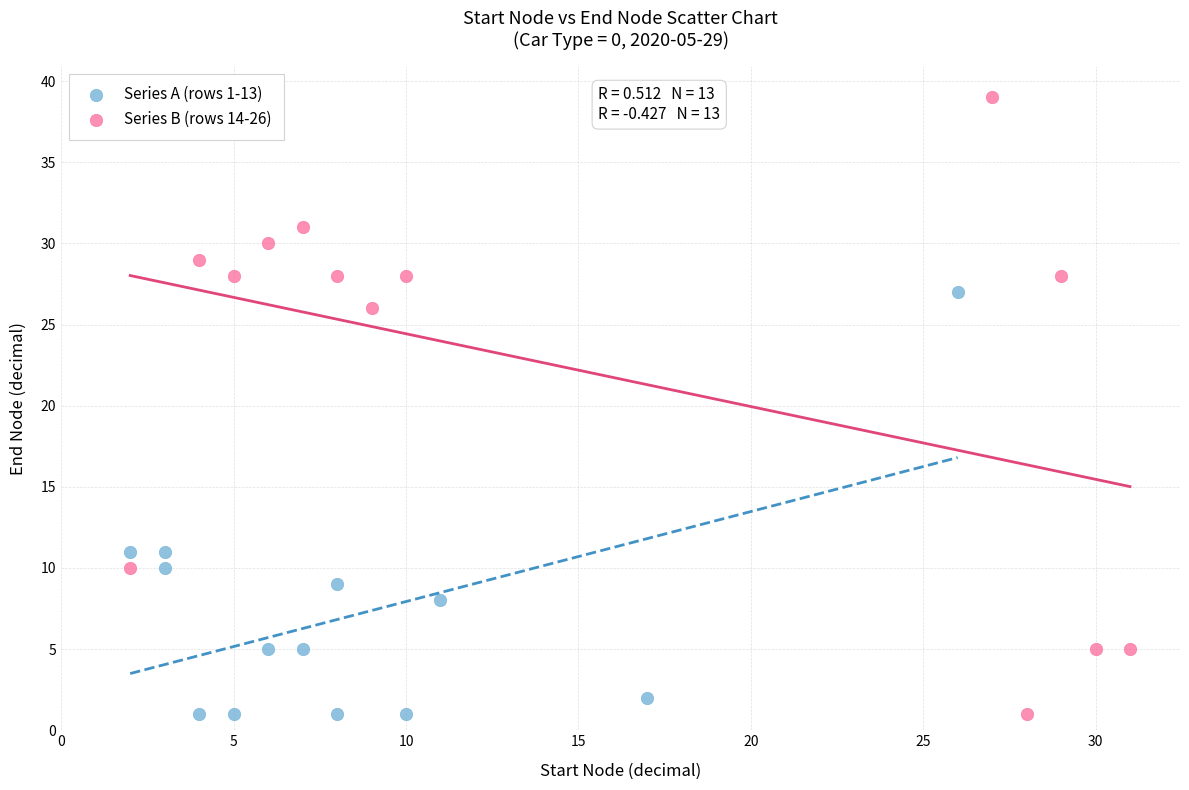

Which series has the widest spread of Y values?

Series B (rows 14-26)